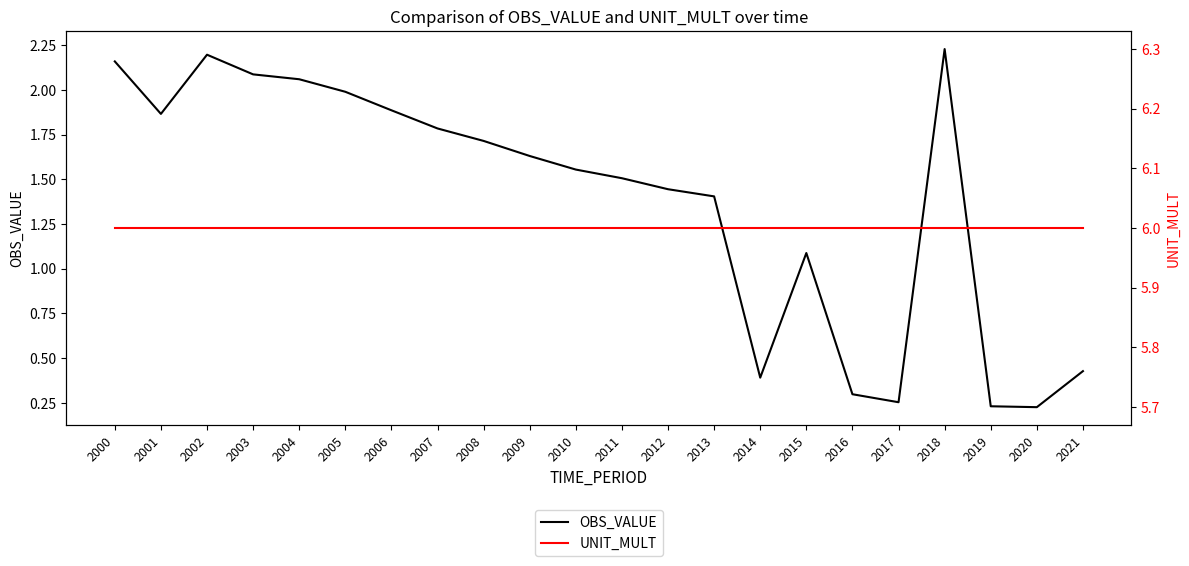

The value of UNIT_MULT at 2004 is 6.0. True or false?

True